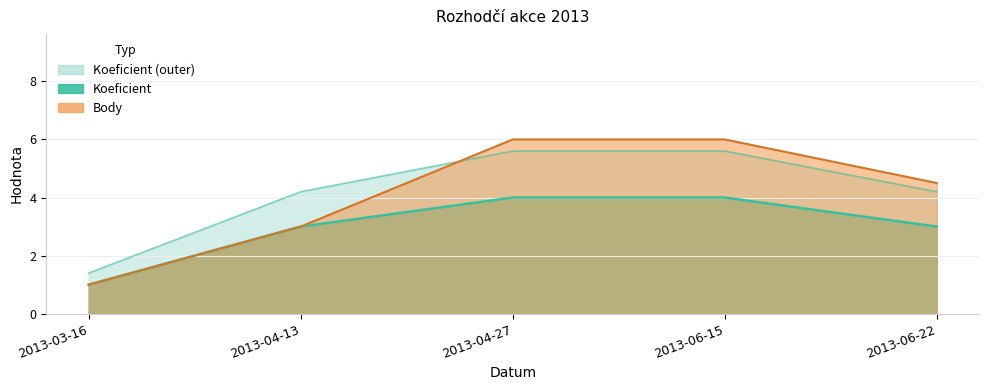

Count the Body values in the range 3 to 6.

4